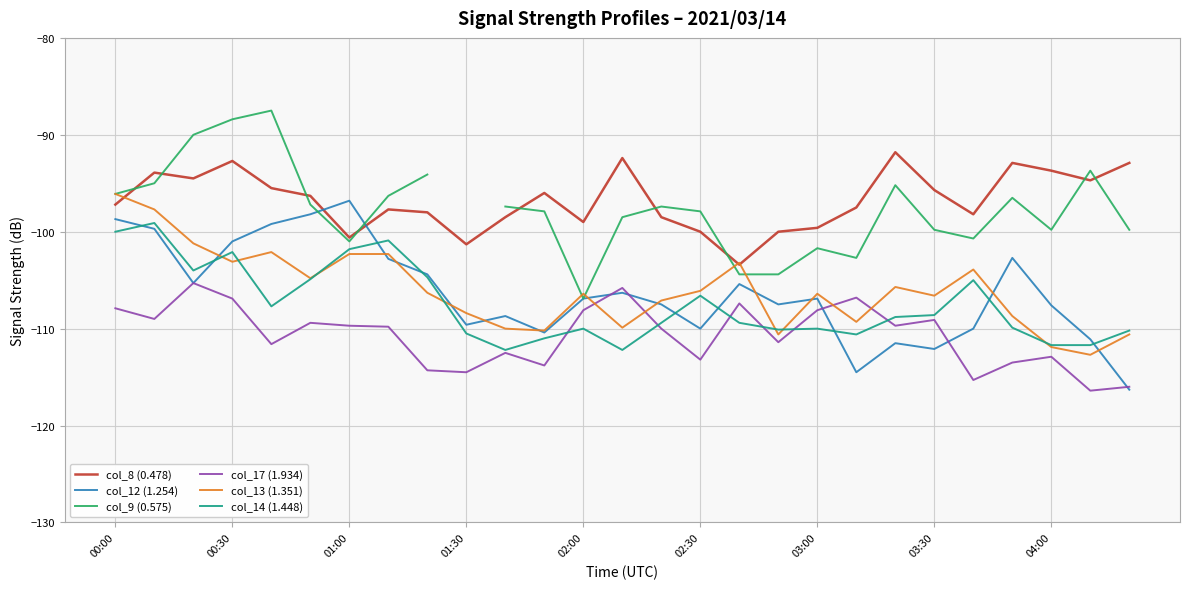

Which series has the largest total across all categories?

col_8 (0.478)